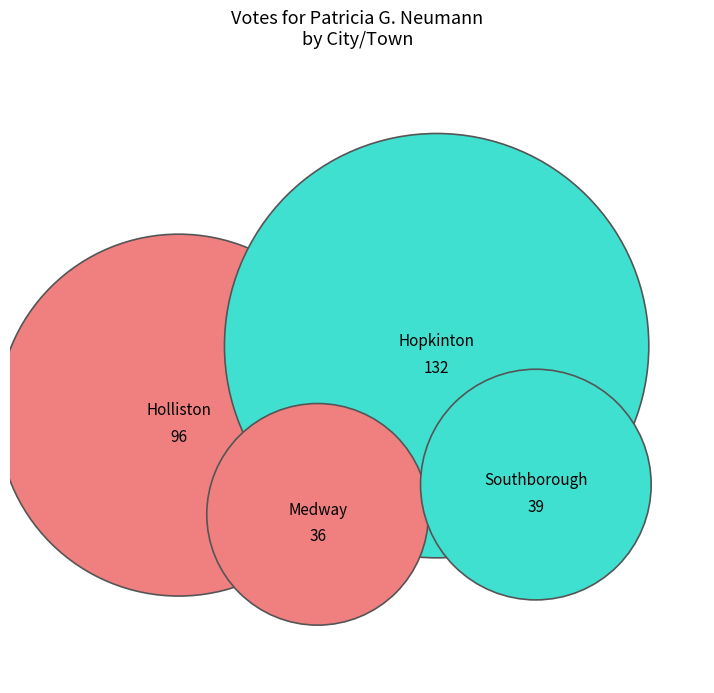

Is there any slice that represents more than half of the pie?

No